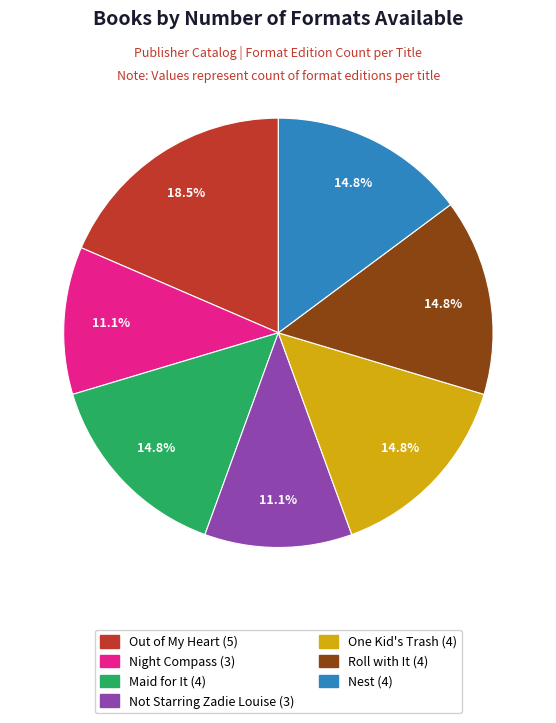

What is the largest slice in the pie chart?

Out of My Heart